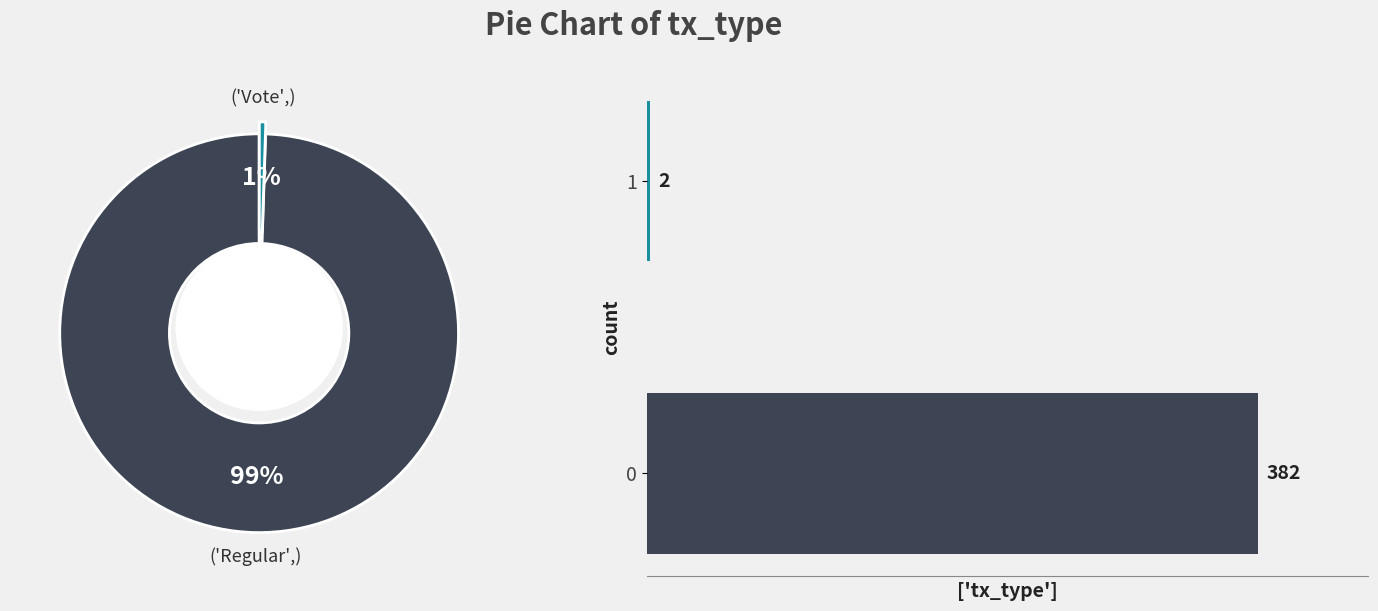

To the nearest percent, what portion does Regular represent?

99%